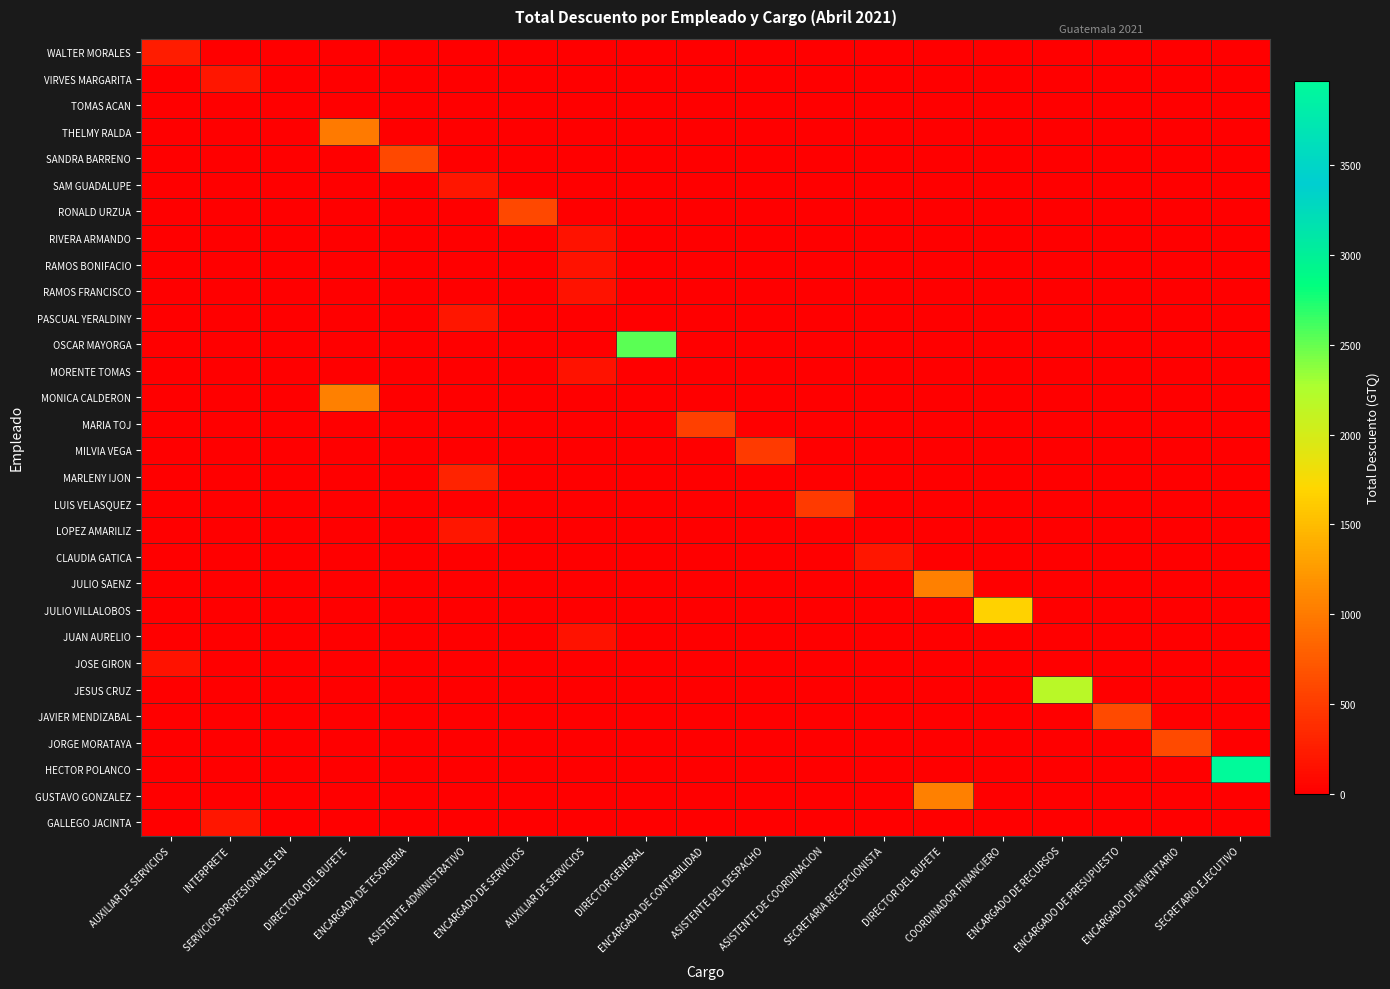

Reading left to right, what are all the values shown in this chart?

WALTER MORALES: AUXILIAR DE SERVICIOS=242.4	INTERPRETE=0.0	SERVICIOS PROFESIONALES EN=0.0	DIRECTORA DEL BUFETE=0.0	ENCARGADA DE TESORERIA=0.0	ASISTENTE ADMINISTRATIVO=0.0	ENCARGADO DE SERVICIOS=0.0	AUXILIAR DE SERVICIOS=0.0	DIRECTOR GENERAL=0.0	ENCARGADA DE CONTABILIDAD=0.0	ASISTENTE DEL DESPACHO=0.0	ASISTENTE DE COORDINACION=0.0	SECRETARIA RECEPCIONISTA=0.0	DIRECTOR DEL BUFETE=0.0	COORDINADOR FINANCIERO=0.0	ENCARGADO DE RECURSOS=0.0	ENCARGADO DE PRESUPUESTO=0.0	ENCARGADO DE INVENTARIO=0.0	SECRETARIO EJECUTIVO=0.0
VIRVES MARGARITA: AUXILIAR DE SERVICIOS=0.0	INTERPRETE=193.2	SERVICIOS PROFESIONALES EN=0.0	DIRECTORA DEL BUFETE=0.0	ENCARGADA DE TESORERIA=0.0	ASISTENTE ADMINISTRATIVO=0.0	ENCARGADO DE SERVICIOS=0.0	AUXILIAR DE SERVICIOS=0.0	DIRECTOR GENERAL=0.0	ENCARGADA DE CONTABILIDAD=0.0	ASISTENTE DEL DESPACHO=0.0	ASISTENTE DE COORDINACION=0.0	SECRETARIA RECEPCIONISTA=0.0	DIRECTOR DEL BUFETE=0.0	COORDINADOR FINANCIERO=0.0	ENCARGADO DE RECURSOS=0.0	ENCARGADO DE PRESUPUESTO=0.0	ENCARGADO DE INVENTARIO=0.0	SECRETARIO EJECUTIVO=0.0
TOMAS ACAN: AUXILIAR DE SERVICIOS=0.0	INTERPRETE=0.0	SERVICIOS PROFESIONALES EN=0.0	DIRECTORA DEL BUFETE=0.0	ENCARGADA DE TESORERIA=0.0	ASISTENTE ADMINISTRATIVO=0.0	ENCARGADO DE SERVICIOS=0.0	AUXILIAR DE SERVICIOS=0.0	DIRECTOR GENERAL=0.0	ENCARGADA DE CONTABILIDAD=0.0	ASISTENTE DEL DESPACHO=0.0	ASISTENTE DE COORDINACION=0.0	SECRETARIA RECEPCIONISTA=0.0	DIRECTOR DEL BUFETE=0.0	COORDINADOR FINANCIERO=0.0	ENCARGADO DE RECURSOS=0.0	ENCARGADO DE PRESUPUESTO=0.0	ENCARGADO DE INVENTARIO=0.0	SECRETARIO EJECUTIVO=0.0
THELMY RALDA: AUXILIAR DE SERVICIOS=0.0	INTERPRETE=0.0	SERVICIOS PROFESIONALES EN=0.0	DIRECTORA DEL BUFETE=1001.2	ENCARGADA DE TESORERIA=0.0	ASISTENTE ADMINISTRATIVO=0.0	ENCARGADO DE SERVICIOS=0.0	AUXILIAR DE SERVICIOS=0.0	DIRECTOR GENERAL=0.0	ENCARGADA DE CONTABILIDAD=0.0	ASISTENTE DEL DESPACHO=0.0	ASISTENTE DE COORDINACION=0.0	SECRETARIA RECEPCIONISTA=0.0	DIRECTOR DEL BUFETE=0.0	COORDINADOR FINANCIERO=0.0	ENCARGADO DE RECURSOS=0.0	ENCARGADO DE PRESUPUESTO=0.0	ENCARGADO DE INVENTARIO=0.0	SECRETARIO EJECUTIVO=0.0
SANDRA BARRENO: AUXILIAR DE SERVICIOS=0.0	INTERPRETE=0.0	SERVICIOS PROFESIONALES EN=0.0	DIRECTORA DEL BUFETE=0.0	ENCARGADA DE TESORERIA=594.5	ASISTENTE ADMINISTRATIVO=0.0	ENCARGADO DE SERVICIOS=0.0	AUXILIAR DE SERVICIOS=0.0	DIRECTOR GENERAL=0.0	ENCARGADA DE CONTABILIDAD=0.0	ASISTENTE DEL DESPACHO=0.0	ASISTENTE DE COORDINACION=0.0	SECRETARIA RECEPCIONISTA=0.0	DIRECTOR DEL BUFETE=0.0	COORDINADOR FINANCIERO=0.0	ENCARGADO DE RECURSOS=0.0	ENCARGADO DE PRESUPUESTO=0.0	ENCARGADO DE INVENTARIO=0.0	SECRETARIO EJECUTIVO=0.0
SAM GUADALUPE: AUXILIAR DE SERVICIOS=0.0	INTERPRETE=0.0	SERVICIOS PROFESIONALES EN=0.0	DIRECTORA DEL BUFETE=0.0	ENCARGADA DE TESORERIA=0.0	ASISTENTE ADMINISTRATIVO=193.2	ENCARGADO DE SERVICIOS=0.0	AUXILIAR DE SERVICIOS=0.0	DIRECTOR GENERAL=0.0	ENCARGADA DE CONTABILIDAD=0.0	ASISTENTE DEL DESPACHO=0.0	ASISTENTE DE COORDINACION=0.0	SECRETARIA RECEPCIONISTA=0.0	DIRECTOR DEL BUFETE=0.0	COORDINADOR FINANCIERO=0.0	ENCARGADO DE RECURSOS=0.0	ENCARGADO DE PRESUPUESTO=0.0	ENCARGADO DE INVENTARIO=0.0	SECRETARIO EJECUTIVO=0.0
RONALD URZUA: AUXILIAR DE SERVICIOS=0.0	INTERPRETE=0.0	SERVICIOS PROFESIONALES EN=0.0	DIRECTORA DEL BUFETE=0.0	ENCARGADA DE TESORERIA=0.0	ASISTENTE ADMINISTRATIVO=0.0	ENCARGADO DE SERVICIOS=591.7	AUXILIAR DE SERVICIOS=0.0	DIRECTOR GENERAL=0.0	ENCARGADA DE CONTABILIDAD=0.0	ASISTENTE DEL DESPACHO=0.0	ASISTENTE DE COORDINACION=0.0	SECRETARIA RECEPCIONISTA=0.0	DIRECTOR DEL BUFETE=0.0	COORDINADOR FINANCIERO=0.0	ENCARGADO DE RECURSOS=0.0	ENCARGADO DE PRESUPUESTO=0.0	ENCARGADO DE INVENTARIO=0.0	SECRETARIO EJECUTIVO=0.0
RIVERA ARMANDO: AUXILIAR DE SERVICIOS=0.0	INTERPRETE=0.0	SERVICIOS PROFESIONALES EN=0.0	DIRECTORA DEL BUFETE=0.0	ENCARGADA DE TESORERIA=0.0	ASISTENTE ADMINISTRATIVO=0.0	ENCARGADO DE SERVICIOS=0.0	AUXILIAR DE SERVICIOS=159.4	DIRECTOR GENERAL=0.0	ENCARGADA DE CONTABILIDAD=0.0	ASISTENTE DEL DESPACHO=0.0	ASISTENTE DE COORDINACION=0.0	SECRETARIA RECEPCIONISTA=0.0	DIRECTOR DEL BUFETE=0.0	COORDINADOR FINANCIERO=0.0	ENCARGADO DE RECURSOS=0.0	ENCARGADO DE PRESUPUESTO=0.0	ENCARGADO DE INVENTARIO=0.0	SECRETARIO EJECUTIVO=0.0
RAMOS BONIFACIO: AUXILIAR DE SERVICIOS=0.0	INTERPRETE=0.0	SERVICIOS PROFESIONALES EN=0.0	DIRECTORA DEL BUFETE=0.0	ENCARGADA DE TESORERIA=0.0	ASISTENTE ADMINISTRATIVO=0.0	ENCARGADO DE SERVICIOS=0.0	AUXILIAR DE SERVICIOS=159.4	DIRECTOR GENERAL=0.0	ENCARGADA DE CONTABILIDAD=0.0	ASISTENTE DEL DESPACHO=0.0	ASISTENTE DE COORDINACION=0.0	SECRETARIA RECEPCIONISTA=0.0	DIRECTOR DEL BUFETE=0.0	COORDINADOR FINANCIERO=0.0	ENCARGADO DE RECURSOS=0.0	ENCARGADO DE PRESUPUESTO=0.0	ENCARGADO DE INVENTARIO=0.0	SECRETARIO EJECUTIVO=0.0
RAMOS FRANCISCO: AUXILIAR DE SERVICIOS=0.0	INTERPRETE=0.0	SERVICIOS PROFESIONALES EN=0.0	DIRECTORA DEL BUFETE=0.0	ENCARGADA DE TESORERIA=0.0	ASISTENTE ADMINISTRATIVO=0.0	ENCARGADO DE SERVICIOS=0.0	AUXILIAR DE SERVICIOS=159.4	DIRECTOR GENERAL=0.0	ENCARGADA DE CONTABILIDAD=0.0	ASISTENTE DEL DESPACHO=0.0	ASISTENTE DE COORDINACION=0.0	SECRETARIA RECEPCIONISTA=0.0	DIRECTOR DEL BUFETE=0.0	COORDINADOR FINANCIERO=0.0	ENCARGADO DE RECURSOS=0.0	ENCARGADO DE PRESUPUESTO=0.0	ENCARGADO DE INVENTARIO=0.0	SECRETARIO EJECUTIVO=0.0
PASCUAL YERALDINY: AUXILIAR DE SERVICIOS=0.0	INTERPRETE=0.0	SERVICIOS PROFESIONALES EN=0.0	DIRECTORA DEL BUFETE=0.0	ENCARGADA DE TESORERIA=0.0	ASISTENTE ADMINISTRATIVO=193.2	ENCARGADO DE SERVICIOS=0.0	AUXILIAR DE SERVICIOS=0.0	DIRECTOR GENERAL=0.0	ENCARGADA DE CONTABILIDAD=0.0	ASISTENTE DEL DESPACHO=0.0	ASISTENTE DE COORDINACION=0.0	SECRETARIA RECEPCIONISTA=0.0	DIRECTOR DEL BUFETE=0.0	COORDINADOR FINANCIERO=0.0	ENCARGADO DE RECURSOS=0.0	ENCARGADO DE PRESUPUESTO=0.0	ENCARGADO DE INVENTARIO=0.0	SECRETARIO EJECUTIVO=0.0
OSCAR MAYORGA: AUXILIAR DE SERVICIOS=0.0	INTERPRETE=0.0	SERVICIOS PROFESIONALES EN=0.0	DIRECTORA DEL BUFETE=0.0	ENCARGADA DE TESORERIA=0.0	ASISTENTE ADMINISTRATIVO=0.0	ENCARGADO DE SERVICIOS=0.0	AUXILIAR DE SERVICIOS=0.0	DIRECTOR GENERAL=2531.7	ENCARGADA DE CONTABILIDAD=0.0	ASISTENTE DEL DESPACHO=0.0	ASISTENTE DE COORDINACION=0.0	SECRETARIA RECEPCIONISTA=0.0	DIRECTOR DEL BUFETE=0.0	COORDINADOR FINANCIERO=0.0	ENCARGADO DE RECURSOS=0.0	ENCARGADO DE PRESUPUESTO=0.0	ENCARGADO DE INVENTARIO=0.0	SECRETARIO EJECUTIVO=0.0
MORENTE TOMAS: AUXILIAR DE SERVICIOS=0.0	INTERPRETE=0.0	SERVICIOS PROFESIONALES EN=0.0	DIRECTORA DEL BUFETE=0.0	ENCARGADA DE TESORERIA=0.0	ASISTENTE ADMINISTRATIVO=0.0	ENCARGADO DE SERVICIOS=0.0	AUXILIAR DE SERVICIOS=159.4	DIRECTOR GENERAL=0.0	ENCARGADA DE CONTABILIDAD=0.0	ASISTENTE DEL DESPACHO=0.0	ASISTENTE DE COORDINACION=0.0	SECRETARIA RECEPCIONISTA=0.0	DIRECTOR DEL BUFETE=0.0	COORDINADOR FINANCIERO=0.0	ENCARGADO DE RECURSOS=0.0	ENCARGADO DE PRESUPUESTO=0.0	ENCARGADO DE INVENTARIO=0.0	SECRETARIO EJECUTIVO=0.0
MONICA CALDERON: AUXILIAR DE SERVICIOS=0.0	INTERPRETE=0.0	SERVICIOS PROFESIONALES EN=0.0	DIRECTORA DEL BUFETE=1044.5	ENCARGADA DE TESORERIA=0.0	ASISTENTE ADMINISTRATIVO=0.0	ENCARGADO DE SERVICIOS=0.0	AUXILIAR DE SERVICIOS=0.0	DIRECTOR GENERAL=0.0	ENCARGADA DE CONTABILIDAD=0.0	ASISTENTE DEL DESPACHO=0.0	ASISTENTE DE COORDINACION=0.0	SECRETARIA RECEPCIONISTA=0.0	DIRECTOR DEL BUFETE=0.0	COORDINADOR FINANCIERO=0.0	ENCARGADO DE RECURSOS=0.0	ENCARGADO DE PRESUPUESTO=0.0	ENCARGADO DE INVENTARIO=0.0	SECRETARIO EJECUTIVO=0.0
MARIA TOJ: AUXILIAR DE SERVICIOS=0.0	INTERPRETE=0.0	SERVICIOS PROFESIONALES EN=0.0	DIRECTORA DEL BUFETE=0.0	ENCARGADA DE TESORERIA=0.0	ASISTENTE ADMINISTRATIVO=0.0	ENCARGADO DE SERVICIOS=0.0	AUXILIAR DE SERVICIOS=0.0	DIRECTOR GENERAL=0.0	ENCARGADA DE CONTABILIDAD=532.8	ASISTENTE DEL DESPACHO=0.0	ASISTENTE DE COORDINACION=0.0	SECRETARIA RECEPCIONISTA=0.0	DIRECTOR DEL BUFETE=0.0	COORDINADOR FINANCIERO=0.0	ENCARGADO DE RECURSOS=0.0	ENCARGADO DE PRESUPUESTO=0.0	ENCARGADO DE INVENTARIO=0.0	SECRETARIO EJECUTIVO=0.0
MILVIA VEGA: AUXILIAR DE SERVICIOS=0.0	INTERPRETE=0.0	SERVICIOS PROFESIONALES EN=0.0	DIRECTORA DEL BUFETE=0.0	ENCARGADA DE TESORERIA=0.0	ASISTENTE ADMINISTRATIVO=0.0	ENCARGADO DE SERVICIOS=0.0	AUXILIAR DE SERVICIOS=0.0	DIRECTOR GENERAL=0.0	ENCARGADA DE CONTABILIDAD=0.0	ASISTENTE DEL DESPACHO=491.8	ASISTENTE DE COORDINACION=0.0	SECRETARIA RECEPCIONISTA=0.0	DIRECTOR DEL BUFETE=0.0	COORDINADOR FINANCIERO=0.0	ENCARGADO DE RECURSOS=0.0	ENCARGADO DE PRESUPUESTO=0.0	ENCARGADO DE INVENTARIO=0.0	SECRETARIO EJECUTIVO=0.0
MARLENY IJON: AUXILIAR DE SERVICIOS=0.0	INTERPRETE=0.0	SERVICIOS PROFESIONALES EN=0.0	DIRECTORA DEL BUFETE=0.0	ENCARGADA DE TESORERIA=0.0	ASISTENTE ADMINISTRATIVO=308.6	ENCARGADO DE SERVICIOS=0.0	AUXILIAR DE SERVICIOS=0.0	DIRECTOR GENERAL=0.0	ENCARGADA DE CONTABILIDAD=0.0	ASISTENTE DEL DESPACHO=0.0	ASISTENTE DE COORDINACION=0.0	SECRETARIA RECEPCIONISTA=0.0	DIRECTOR DEL BUFETE=0.0	COORDINADOR FINANCIERO=0.0	ENCARGADO DE RECURSOS=0.0	ENCARGADO DE PRESUPUESTO=0.0	ENCARGADO DE INVENTARIO=0.0	SECRETARIO EJECUTIVO=0.0
LUIS VELASQUEZ: AUXILIAR DE SERVICIOS=0.0	INTERPRETE=0.0	SERVICIOS PROFESIONALES EN=0.0	DIRECTORA DEL BUFETE=0.0	ENCARGADA DE TESORERIA=0.0	ASISTENTE ADMINISTRATIVO=0.0	ENCARGADO DE SERVICIOS=0.0	AUXILIAR DE SERVICIOS=0.0	DIRECTOR GENERAL=0.0	ENCARGADA DE CONTABILIDAD=0.0	ASISTENTE DEL DESPACHO=0.0	ASISTENTE DE COORDINACION=492.6	SECRETARIA RECEPCIONISTA=0.0	DIRECTOR DEL BUFETE=0.0	COORDINADOR FINANCIERO=0.0	ENCARGADO DE RECURSOS=0.0	ENCARGADO DE PRESUPUESTO=0.0	ENCARGADO DE INVENTARIO=0.0	SECRETARIO EJECUTIVO=0.0
LOPEZ AMARILIZ: AUXILIAR DE SERVICIOS=0.0	INTERPRETE=0.0	SERVICIOS PROFESIONALES EN=0.0	DIRECTORA DEL BUFETE=0.0	ENCARGADA DE TESORERIA=0.0	ASISTENTE ADMINISTRATIVO=193.2	ENCARGADO DE SERVICIOS=0.0	AUXILIAR DE SERVICIOS=0.0	DIRECTOR GENERAL=0.0	ENCARGADA DE CONTABILIDAD=0.0	ASISTENTE DEL DESPACHO=0.0	ASISTENTE DE COORDINACION=0.0	SECRETARIA RECEPCIONISTA=0.0	DIRECTOR DEL BUFETE=0.0	COORDINADOR FINANCIERO=0.0	ENCARGADO DE RECURSOS=0.0	ENCARGADO DE PRESUPUESTO=0.0	ENCARGADO DE INVENTARIO=0.0	SECRETARIO EJECUTIVO=0.0
CLAUDIA GATICA: AUXILIAR DE SERVICIOS=0.0	INTERPRETE=0.0	SERVICIOS PROFESIONALES EN=0.0	DIRECTORA DEL BUFETE=0.0	ENCARGADA DE TESORERIA=0.0	ASISTENTE ADMINISTRATIVO=0.0	ENCARGADO DE SERVICIOS=0.0	AUXILIAR DE SERVICIOS=0.0	DIRECTOR GENERAL=0.0	ENCARGADA DE CONTABILIDAD=0.0	ASISTENTE DEL DESPACHO=0.0	ASISTENTE DE COORDINACION=0.0	SECRETARIA RECEPCIONISTA=193.2	DIRECTOR DEL BUFETE=0.0	COORDINADOR FINANCIERO=0.0	ENCARGADO DE RECURSOS=0.0	ENCARGADO DE PRESUPUESTO=0.0	ENCARGADO DE INVENTARIO=0.0	SECRETARIO EJECUTIVO=0.0
JULIO SAENZ: AUXILIAR DE SERVICIOS=0.0	INTERPRETE=0.0	SERVICIOS PROFESIONALES EN=0.0	DIRECTORA DEL BUFETE=0.0	ENCARGADA DE TESORERIA=0.0	ASISTENTE ADMINISTRATIVO=0.0	ENCARGADO DE SERVICIOS=0.0	AUXILIAR DE SERVICIOS=0.0	DIRECTOR GENERAL=0.0	ENCARGADA DE CONTABILIDAD=0.0	ASISTENTE DEL DESPACHO=0.0	ASISTENTE DE COORDINACION=0.0	SECRETARIA RECEPCIONISTA=0.0	DIRECTOR DEL BUFETE=1044.5	COORDINADOR FINANCIERO=0.0	ENCARGADO DE RECURSOS=0.0	ENCARGADO DE PRESUPUESTO=0.0	ENCARGADO DE INVENTARIO=0.0	SECRETARIO EJECUTIVO=0.0
JULIO VILLALOBOS: AUXILIAR DE SERVICIOS=0.0	INTERPRETE=0.0	SERVICIOS PROFESIONALES EN=0.0	DIRECTORA DEL BUFETE=0.0	ENCARGADA DE TESORERIA=0.0	ASISTENTE ADMINISTRATIVO=0.0	ENCARGADO DE SERVICIOS=0.0	AUXILIAR DE SERVICIOS=0.0	DIRECTOR GENERAL=0.0	ENCARGADA DE CONTABILIDAD=0.0	ASISTENTE DEL DESPACHO=0.0	ASISTENTE DE COORDINACION=0.0	SECRETARIA RECEPCIONISTA=0.0	DIRECTOR DEL BUFETE=0.0	COORDINADOR FINANCIERO=1660.3	ENCARGADO DE RECURSOS=0.0	ENCARGADO DE PRESUPUESTO=0.0	ENCARGADO DE INVENTARIO=0.0	SECRETARIO EJECUTIVO=0.0
JUAN AURELIO: AUXILIAR DE SERVICIOS=0.0	INTERPRETE=0.0	SERVICIOS PROFESIONALES EN=0.0	DIRECTORA DEL BUFETE=0.0	ENCARGADA DE TESORERIA=0.0	ASISTENTE ADMINISTRATIVO=0.0	ENCARGADO DE SERVICIOS=0.0	AUXILIAR DE SERVICIOS=159.4	DIRECTOR GENERAL=0.0	ENCARGADA DE CONTABILIDAD=0.0	ASISTENTE DEL DESPACHO=0.0	ASISTENTE DE COORDINACION=0.0	SECRETARIA RECEPCIONISTA=0.0	DIRECTOR DEL BUFETE=0.0	COORDINADOR FINANCIERO=0.0	ENCARGADO DE RECURSOS=0.0	ENCARGADO DE PRESUPUESTO=0.0	ENCARGADO DE INVENTARIO=0.0	SECRETARIO EJECUTIVO=0.0
JOSE GIRON: AUXILIAR DE SERVICIOS=169.1	INTERPRETE=0.0	SERVICIOS PROFESIONALES EN=0.0	DIRECTORA DEL BUFETE=0.0	ENCARGADA DE TESORERIA=0.0	ASISTENTE ADMINISTRATIVO=0.0	ENCARGADO DE SERVICIOS=0.0	AUXILIAR DE SERVICIOS=0.0	DIRECTOR GENERAL=0.0	ENCARGADA DE CONTABILIDAD=0.0	ASISTENTE DEL DESPACHO=0.0	ASISTENTE DE COORDINACION=0.0	SECRETARIA RECEPCIONISTA=0.0	DIRECTOR DEL BUFETE=0.0	COORDINADOR FINANCIERO=0.0	ENCARGADO DE RECURSOS=0.0	ENCARGADO DE PRESUPUESTO=0.0	ENCARGADO DE INVENTARIO=0.0	SECRETARIO EJECUTIVO=0.0
JESUS CRUZ: AUXILIAR DE SERVICIOS=0.0	INTERPRETE=0.0	SERVICIOS PROFESIONALES EN=0.0	DIRECTORA DEL BUFETE=0.0	ENCARGADA DE TESORERIA=0.0	ASISTENTE ADMINISTRATIVO=0.0	ENCARGADO DE SERVICIOS=0.0	AUXILIAR DE SERVICIOS=0.0	DIRECTOR GENERAL=0.0	ENCARGADA DE CONTABILIDAD=0.0	ASISTENTE DEL DESPACHO=0.0	ASISTENTE DE COORDINACION=0.0	SECRETARIA RECEPCIONISTA=0.0	DIRECTOR DEL BUFETE=0.0	COORDINADOR FINANCIERO=0.0	ENCARGADO DE RECURSOS=2174.2	ENCARGADO DE PRESUPUESTO=0.0	ENCARGADO DE INVENTARIO=0.0	SECRETARIO EJECUTIVO=0.0
JAVIER MENDIZABAL: AUXILIAR DE SERVICIOS=0.0	INTERPRETE=0.0	SERVICIOS PROFESIONALES EN=0.0	DIRECTORA DEL BUFETE=0.0	ENCARGADA DE TESORERIA=0.0	ASISTENTE ADMINISTRATIVO=0.0	ENCARGADO DE SERVICIOS=0.0	AUXILIAR DE SERVICIOS=0.0	DIRECTOR GENERAL=0.0	ENCARGADA DE CONTABILIDAD=0.0	ASISTENTE DEL DESPACHO=0.0	ASISTENTE DE COORDINACION=0.0	SECRETARIA RECEPCIONISTA=0.0	DIRECTOR DEL BUFETE=0.0	COORDINADOR FINANCIERO=0.0	ENCARGADO DE RECURSOS=0.0	ENCARGADO DE PRESUPUESTO=611.0	ENCARGADO DE INVENTARIO=0.0	SECRETARIO EJECUTIVO=0.0
JORGE MORATAYA: AUXILIAR DE SERVICIOS=0.0	INTERPRETE=0.0	SERVICIOS PROFESIONALES EN=0.0	DIRECTORA DEL BUFETE=0.0	ENCARGADA DE TESORERIA=0.0	ASISTENTE ADMINISTRATIVO=0.0	ENCARGADO DE SERVICIOS=0.0	AUXILIAR DE SERVICIOS=0.0	DIRECTOR GENERAL=0.0	ENCARGADA DE CONTABILIDAD=0.0	ASISTENTE DEL DESPACHO=0.0	ASISTENTE DE COORDINACION=0.0	SECRETARIA RECEPCIONISTA=0.0	DIRECTOR DEL BUFETE=0.0	COORDINADOR FINANCIERO=0.0	ENCARGADO DE RECURSOS=0.0	ENCARGADO DE PRESUPUESTO=0.0	ENCARGADO DE INVENTARIO=611.0	SECRETARIO EJECUTIVO=0.0
HECTOR POLANCO: AUXILIAR DE SERVICIOS=0.0	INTERPRETE=0.0	SERVICIOS PROFESIONALES EN=0.0	DIRECTORA DEL BUFETE=0.0	ENCARGADA DE TESORERIA=0.0	ASISTENTE ADMINISTRATIVO=0.0	ENCARGADO DE SERVICIOS=0.0	AUXILIAR DE SERVICIOS=0.0	DIRECTOR GENERAL=0.0	ENCARGADA DE CONTABILIDAD=0.0	ASISTENTE DEL DESPACHO=0.0	ASISTENTE DE COORDINACION=0.0	SECRETARIA RECEPCIONISTA=0.0	DIRECTOR DEL BUFETE=0.0	COORDINADOR FINANCIERO=0.0	ENCARGADO DE RECURSOS=0.0	ENCARGADO DE PRESUPUESTO=0.0	ENCARGADO DE INVENTARIO=0.0	SECRETARIO EJECUTIVO=3972.0
GUSTAVO GONZALEZ: AUXILIAR DE SERVICIOS=0.0	INTERPRETE=0.0	SERVICIOS PROFESIONALES EN=0.0	DIRECTORA DEL BUFETE=0.0	ENCARGADA DE TESORERIA=0.0	ASISTENTE ADMINISTRATIVO=0.0	ENCARGADO DE SERVICIOS=0.0	AUXILIAR DE SERVICIOS=0.0	DIRECTOR GENERAL=0.0	ENCARGADA DE CONTABILIDAD=0.0	ASISTENTE DEL DESPACHO=0.0	ASISTENTE DE COORDINACION=0.0	SECRETARIA RECEPCIONISTA=0.0	DIRECTOR DEL BUFETE=1044.5	COORDINADOR FINANCIERO=0.0	ENCARGADO DE RECURSOS=0.0	ENCARGADO DE PRESUPUESTO=0.0	ENCARGADO DE INVENTARIO=0.0	SECRETARIO EJECUTIVO=0.0
GALLEGO JACINTA: AUXILIAR DE SERVICIOS=0.0	INTERPRETE=193.2	SERVICIOS PROFESIONALES EN=0.0	DIRECTORA DEL BUFETE=0.0	ENCARGADA DE TESORERIA=0.0	ASISTENTE ADMINISTRATIVO=0.0	ENCARGADO DE SERVICIOS=0.0	AUXILIAR DE SERVICIOS=0.0	DIRECTOR GENERAL=0.0	ENCARGADA DE CONTABILIDAD=0.0	ASISTENTE DEL DESPACHO=0.0	ASISTENTE DE COORDINACION=0.0	SECRETARIA RECEPCIONISTA=0.0	DIRECTOR DEL BUFETE=0.0	COORDINADOR FINANCIERO=0.0	ENCARGADO DE RECURSOS=0.0	ENCARGADO DE PRESUPUESTO=0.0	ENCARGADO DE INVENTARIO=0.0	SECRETARIO EJECUTIVO=0.0